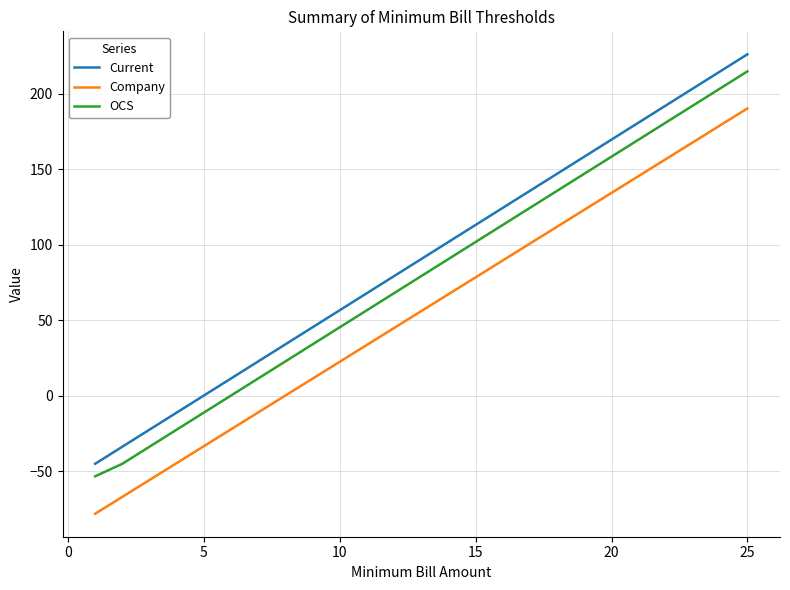

Which series has the largest range (max minus min)?

Current